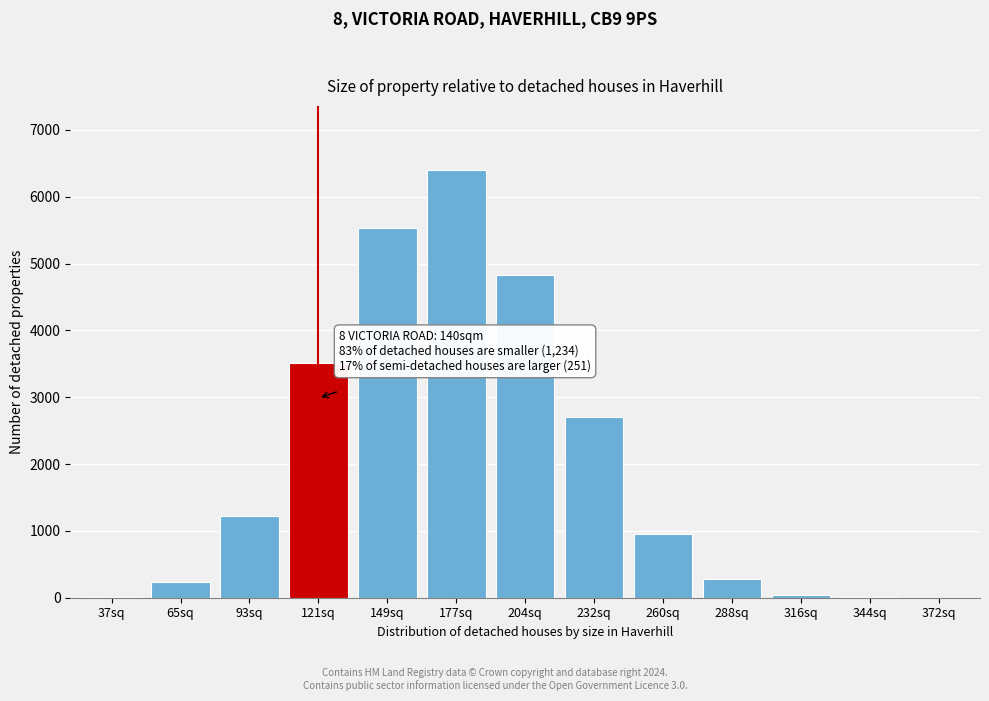

The value at 65sq is 233. True or false?

True